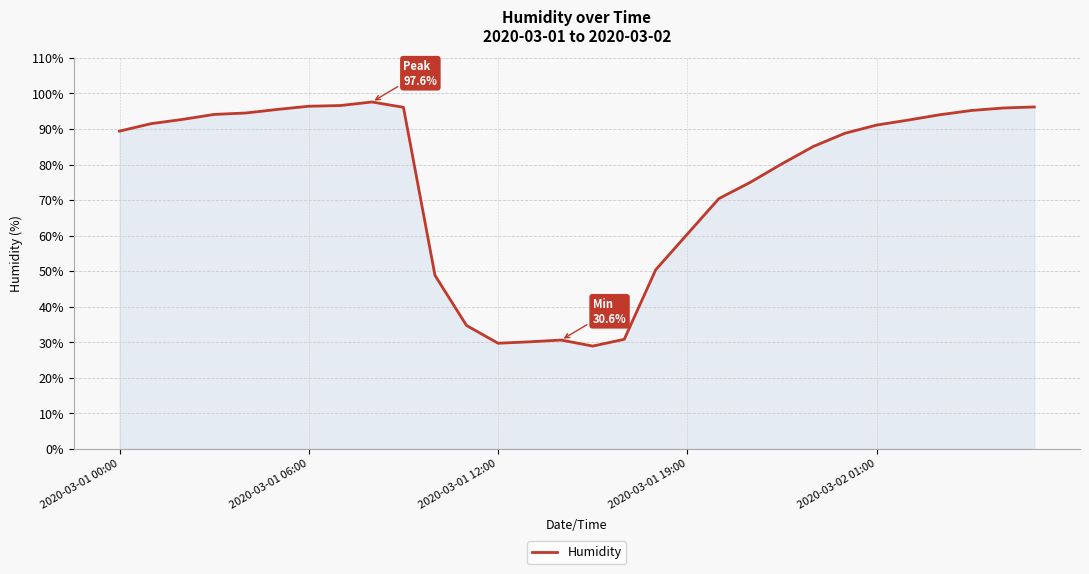

What is the maximum value shown in the chart?

97.6